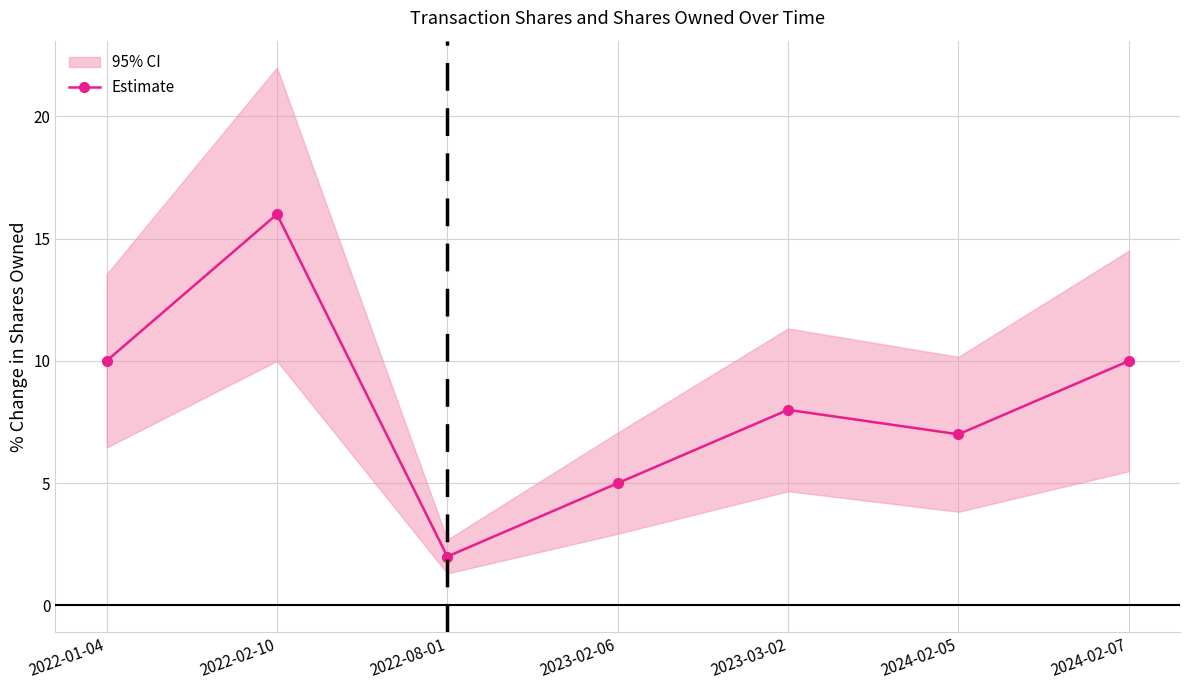

What is the value of the 5th point from the left?

8